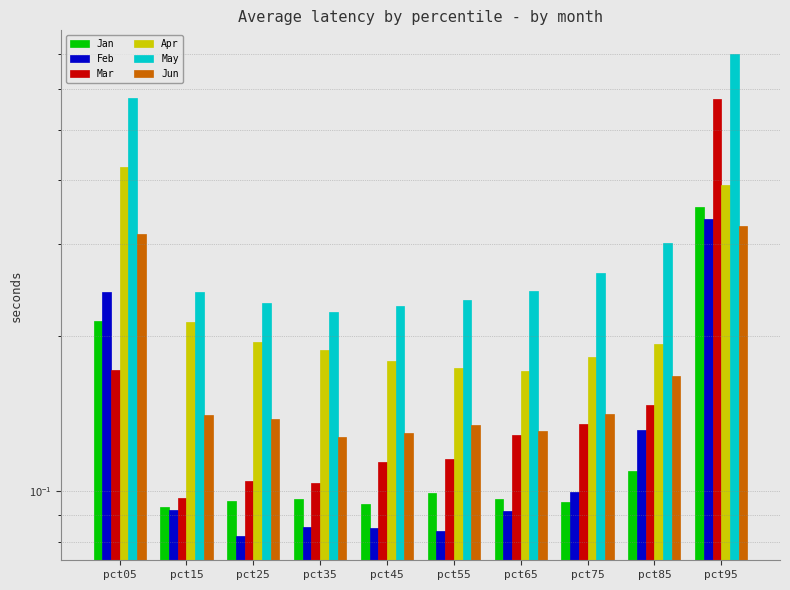

Count the Apr values in the range 0 to 1.

10